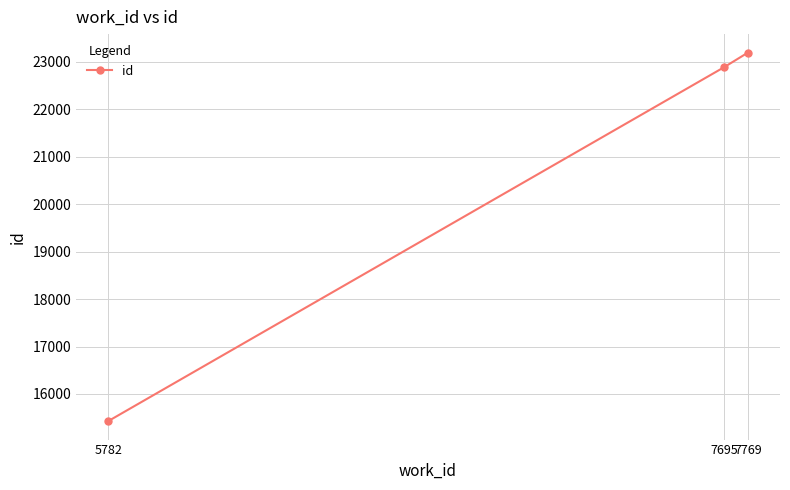

The chart shows a value of 15428 at 5782. True or false?

True